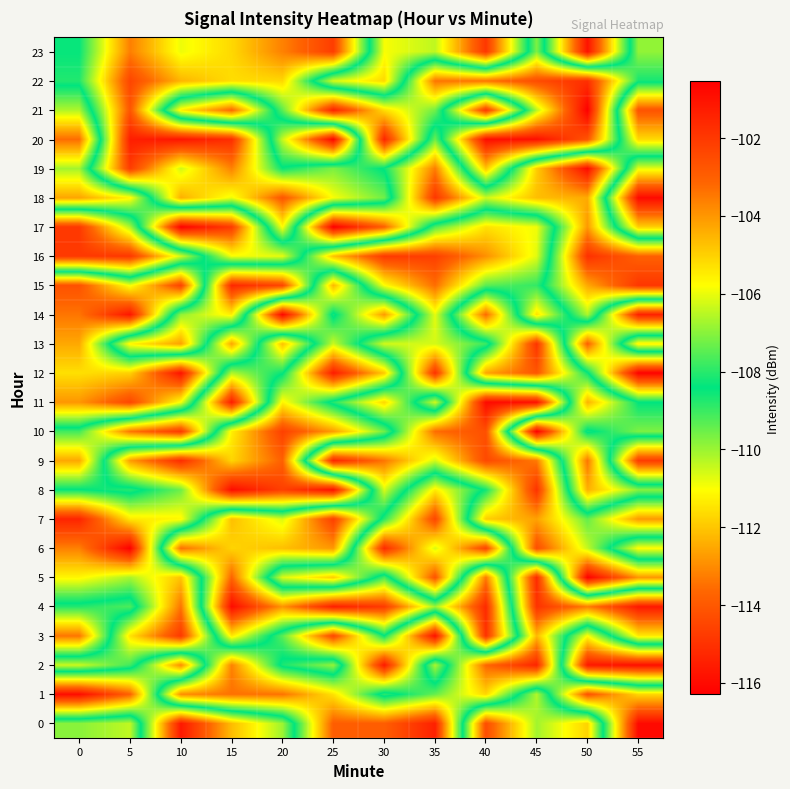

Rank the series by their maximum value, from lowest to highest.

row_13, row_6, row_7, row_23, row_19, row_10, row_17, row_16, row_8, row_3, row_22, row_15, row_9, row_14, row_0, row_2, row_20, row_4, row_1, row_11, row_18, row_12, row_5, row_21